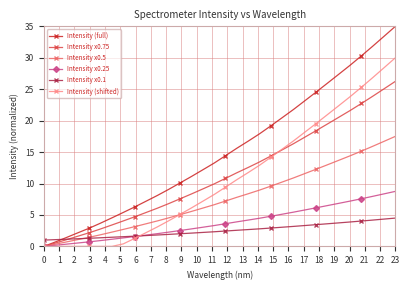

Which series has the largest range (max minus min)?

Intensity (full)